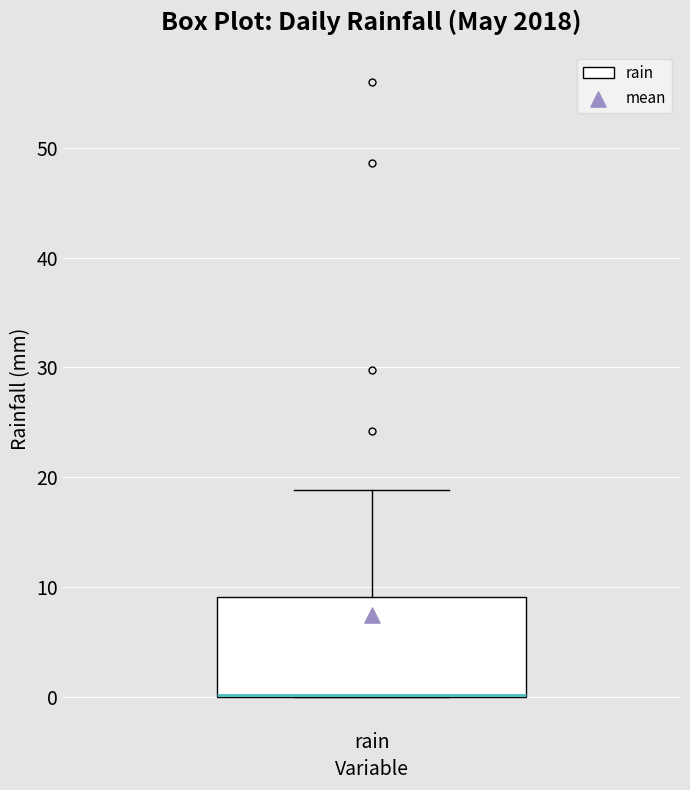

Transcribe this box plot: give where the median line is, the range the box spans, and where the two whiskers end, as read against the y-axis. The values are not printed on the chart, so give them approximately, as read against the axis.

median 0 (drawn on the box's lower edge), box 0 to 9, whiskers 0 to 19